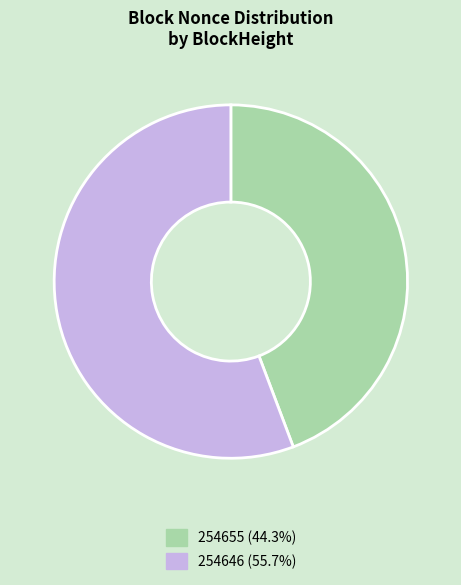

Rank the categories by value from highest to lowest.

254646, 254655